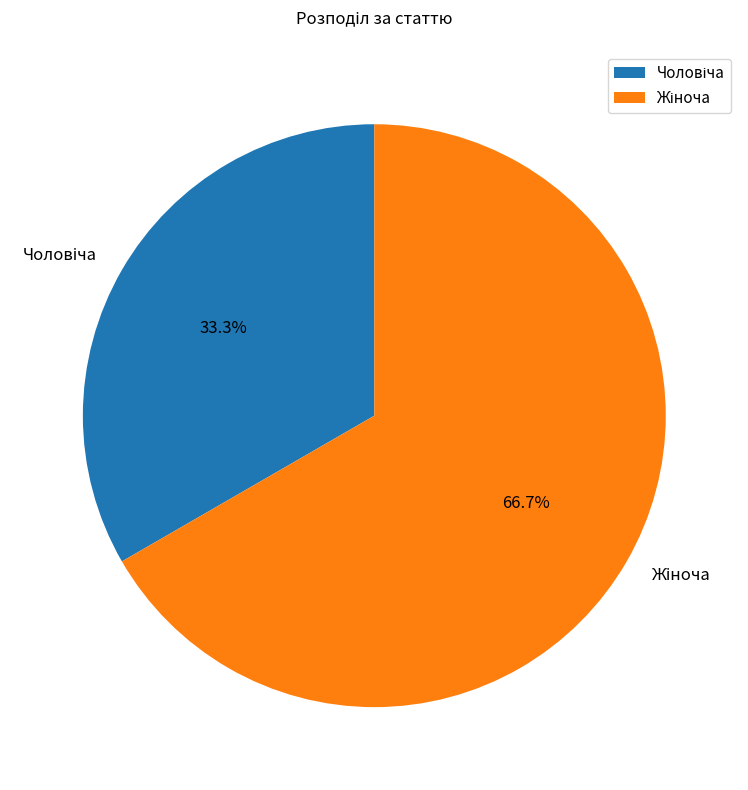

Does any single category account for the majority?

Yes